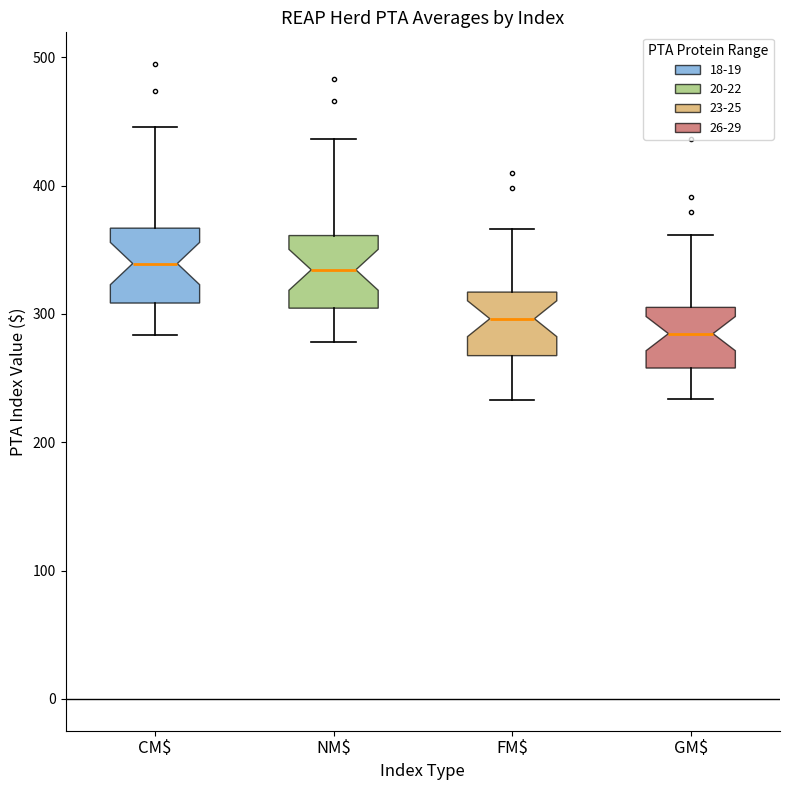

Reading left to right, transcribe this box plot: for each box, give where its median line is, the range the box spans, and where its two whiskers end, as read against the y-axis. The values are not printed on the chart, so give them approximately, as read against the axis.

CM$: median 340, box 310 to 370, whiskers 280 to 450
NM$: median 330, box 300 to 360, whiskers 280 to 440
FM$: median 300, box 270 to 320, whiskers 230 to 370
GM$: median 280, box 260 to 310, whiskers 230 to 360